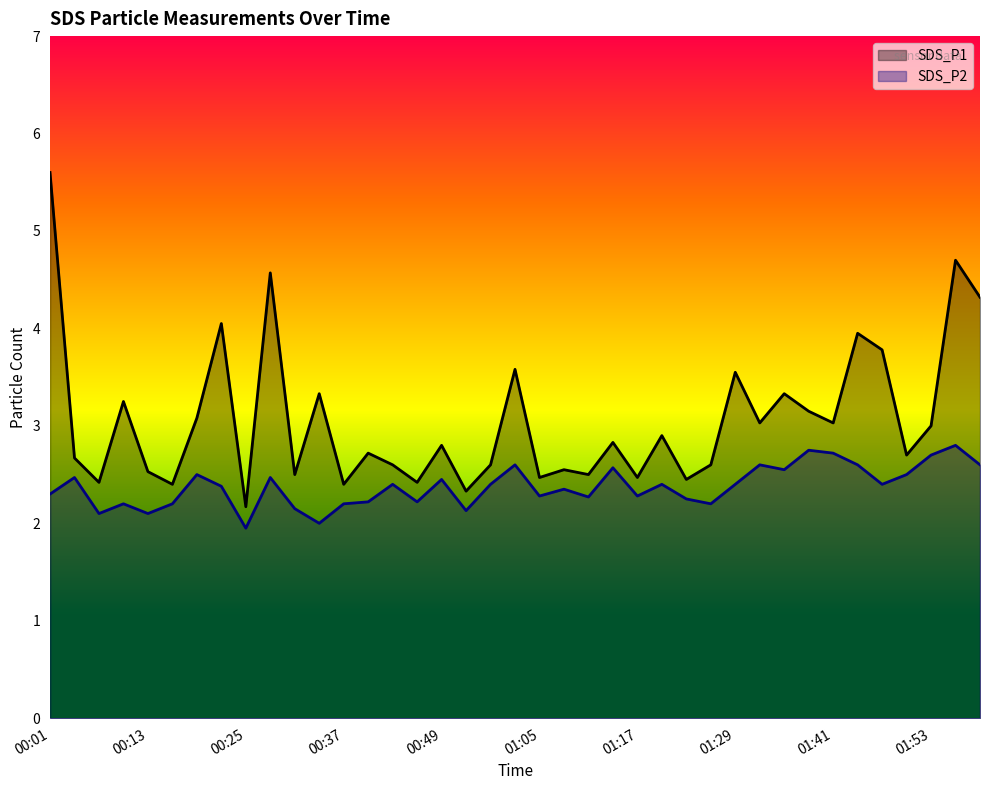

True or false: SDS_P1 has a value of 2.5 at 01:23.

True